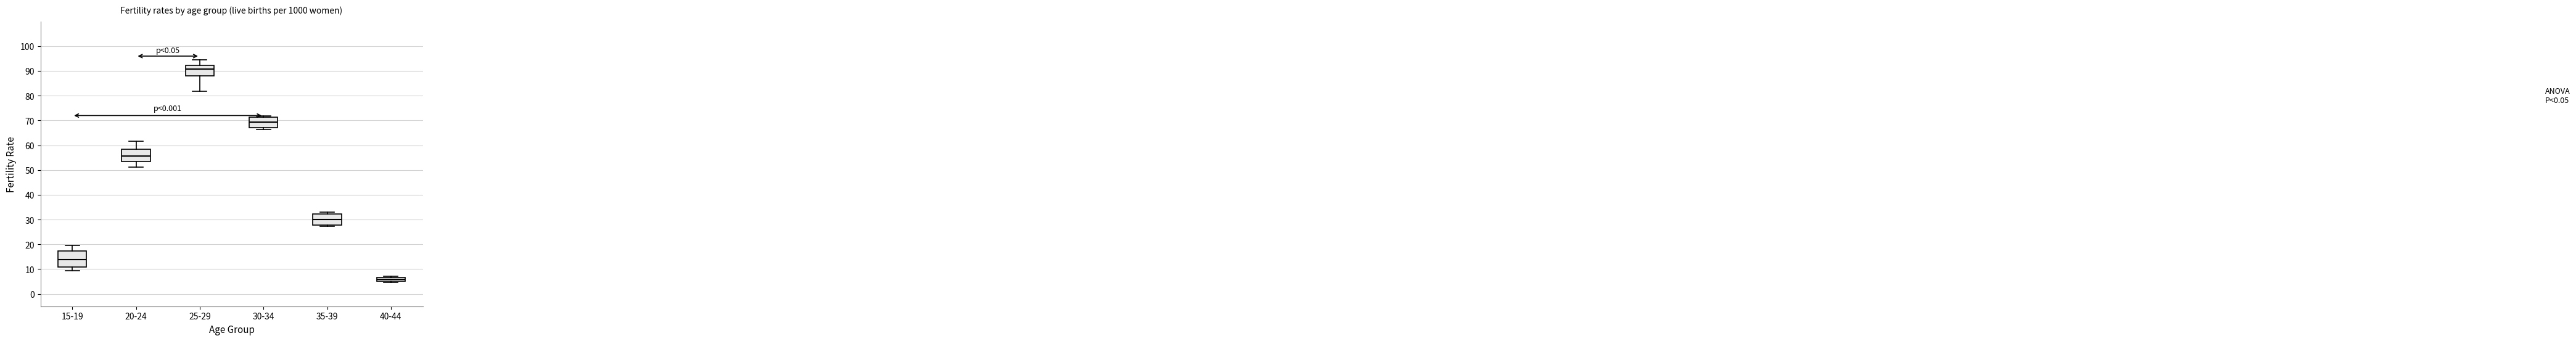

Which box's median line is the lowest?

40-44